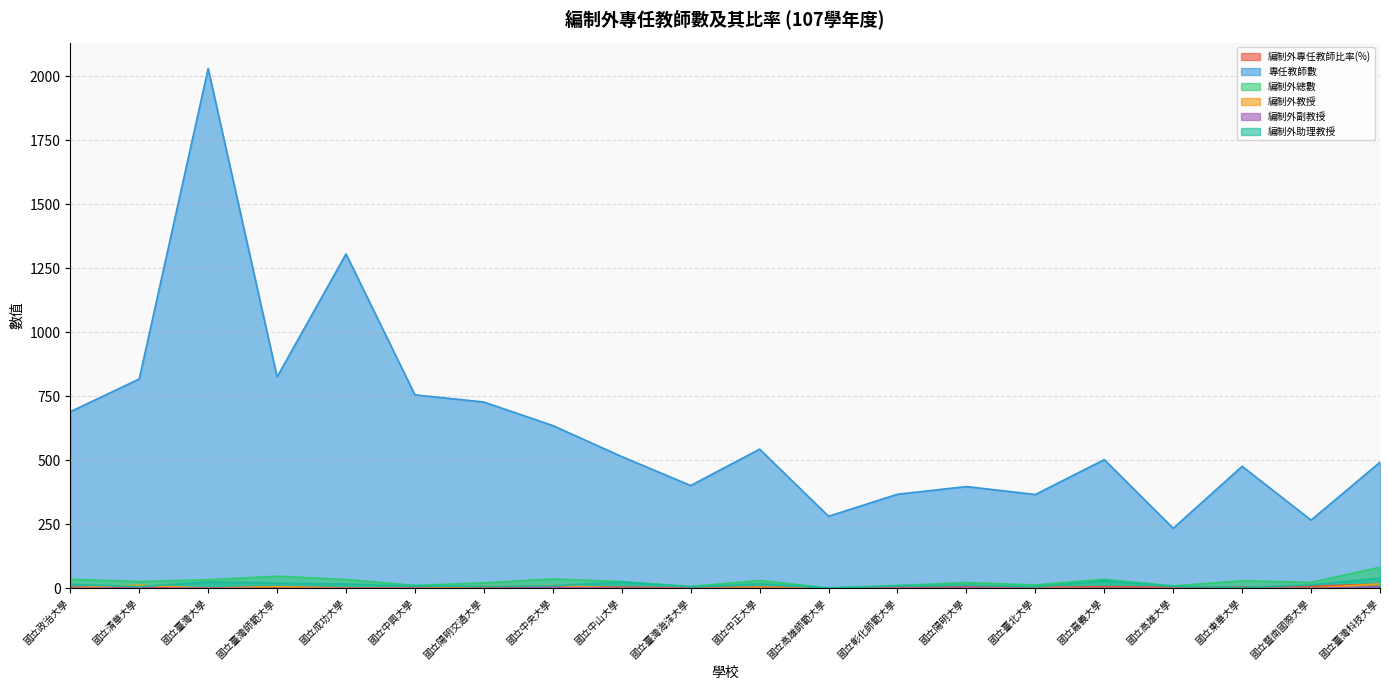

At how many categories does at least one series exceed 1143?

2